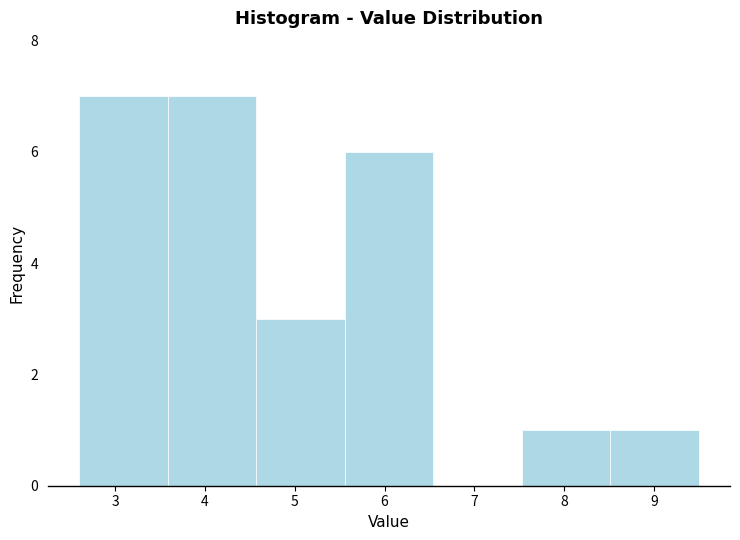

Reading left to right, list every bar in this chart as the range it spans on the x-axis followed by its height. Neither the bar edges nor the heights are printed on the chart, so give them approximately, as read against the axes.

2.6 to 3.6: 7
3.6 to 4.6: 7
4.6 to 5.6: 3
5.6 to 6.5: 6
6.5 to 7.5: 0
7.5 to 8.5: 1
8.5 to 9.5: 1